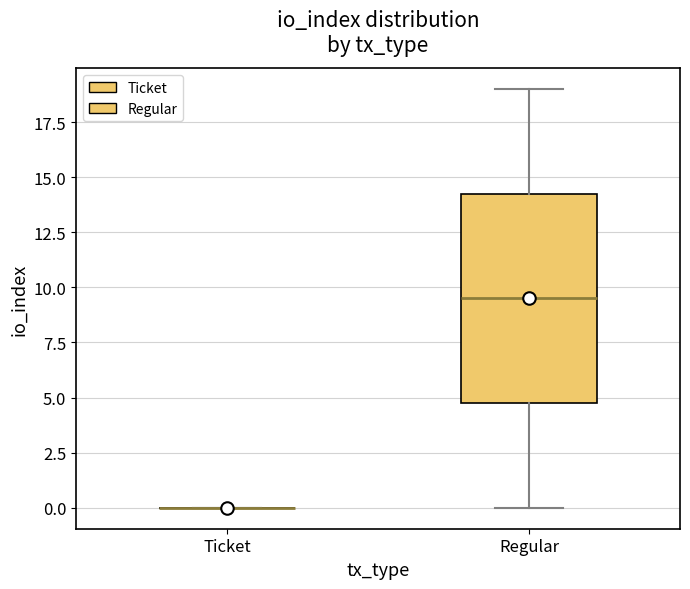

Reading left to right, transcribe this box plot: for each box, give where its median line is, the range the box spans, and where its two whiskers end, as read against the y-axis. The values are not printed on the chart, so give them approximately, as read against the axis.

Ticket: box collapsed to a line at 0.0, whiskers 0.0 to 0.0
Regular: median 9.5, box 5.0 to 14.5, whiskers 0.0 to 19.0